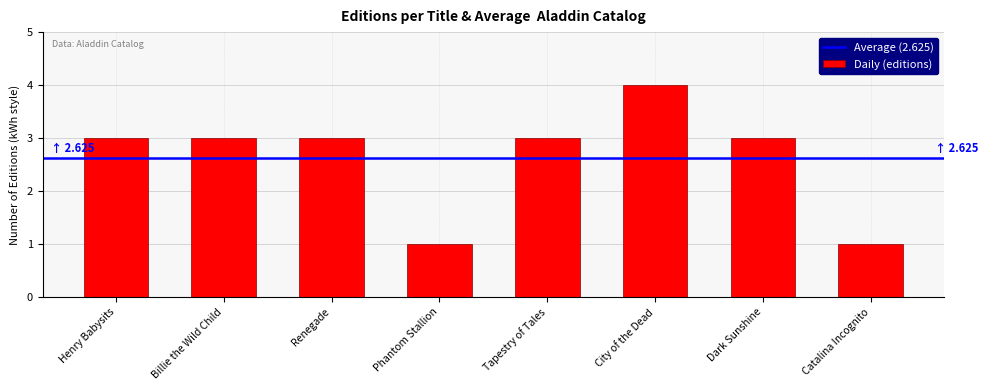

Reading right to left, extract all data points from this chart.

1	3	4	3	1	3	3	3